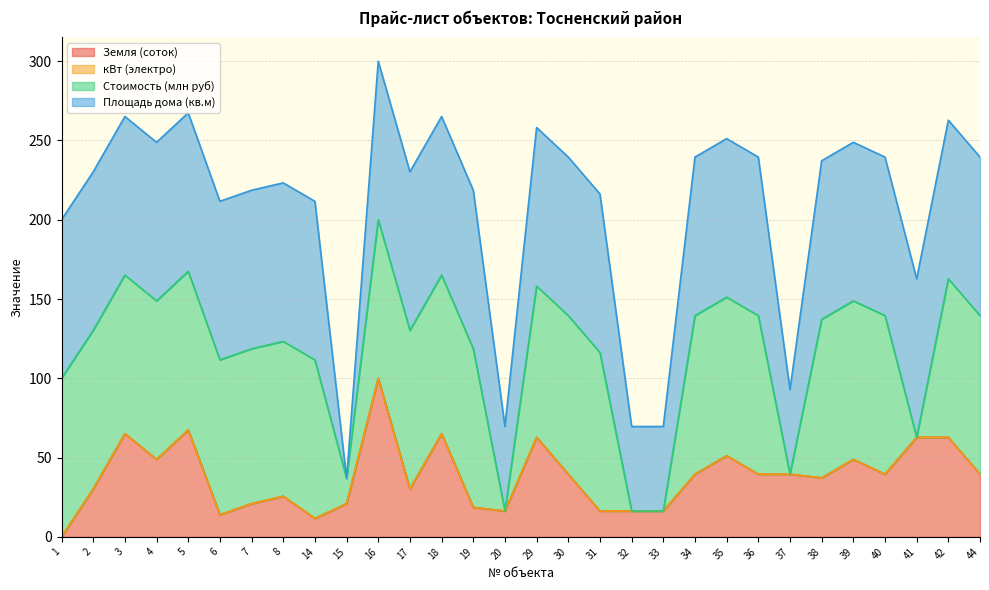

Reading left to right, extract all data points from this chart.

Земля (соток): 3.3	4.6	6.1	5.4	6.2	3.9	4.2	4.4	3.8	4.2	7.6	4.6	6.1	4.1	4.0	6.0	5.0	4.0	4.0	4.0	5.0	5.5	5.0	5.0	4.9	5.4	5.0	6.0	6.0	5.0
кВт (электро): 9.0	9.0	9.0	9.0	9.0	9.0	9.0	9.0	9.0	9.0	9.0	9.0	9.0	9.0	9.0	9.0	9.0	9.0	9.0	9.0	9.0	9.0	9.0	9.0	9.0	9.0	9.0	9.0	9.0	9.0
Стоимость (млн руб): 4.3	4.3	4.3	4.3	4.3	4.2	4.2	4.2	4.3	0.7	4.3	4.3	4.3	4.3	0.0	4.1	4.3	4.3	0.0	0.0	4.3	4.3	4.3	0.0	4.3	4.3	4.3	0.0	4.3	4.3
Площадь дома (кв.м): 150.0	150.0	150.0	150.0	150.0	150.0	150.0	150.0	150.0	0.0	150.0	150.0	150.0	150.0	80.0	150.0	150.0	150.0	80.0	80.0	150.0	150.0	150.0	80.0	150.0	150.0	150.0	150.0	150.0	150.0